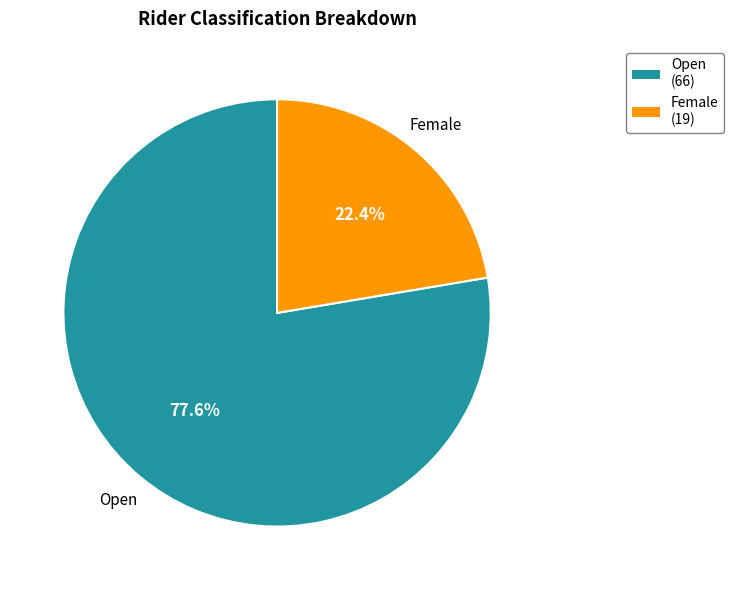

Is the sum of Open and Female greater than half?

Yes